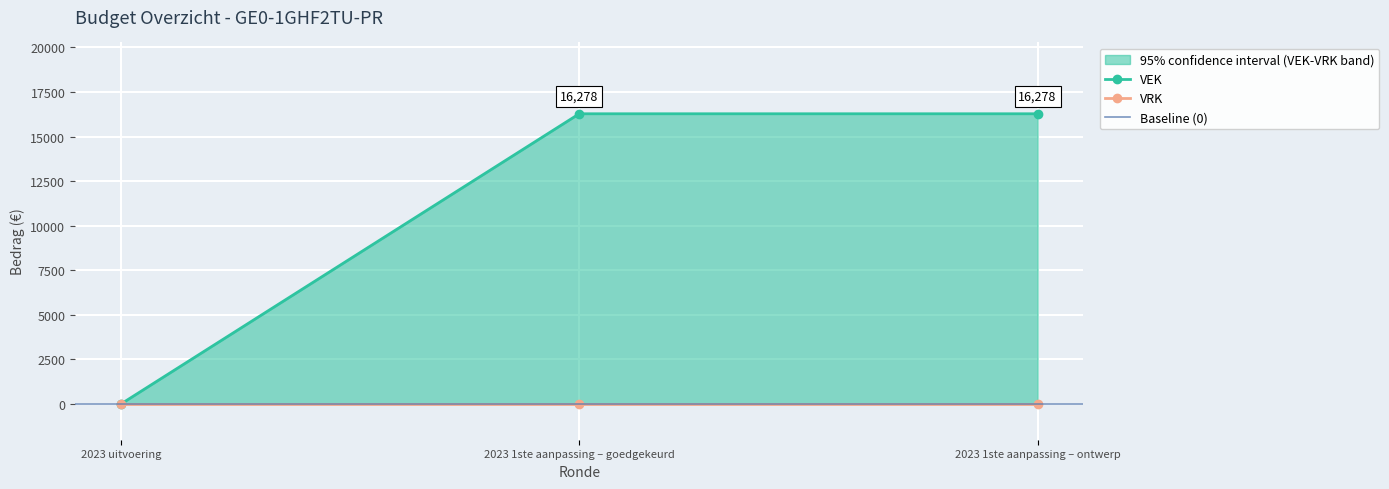

Count the values in the range 0 to 16278.

3